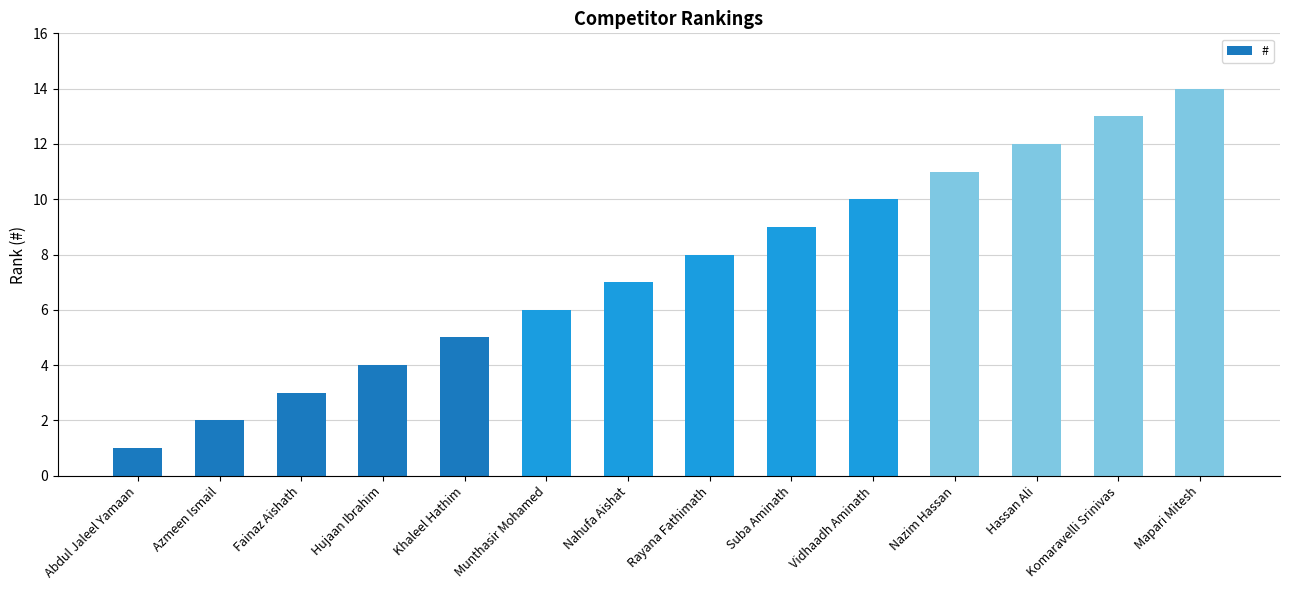

What is the label of the 14th bar from the left?

Mapari Mitesh